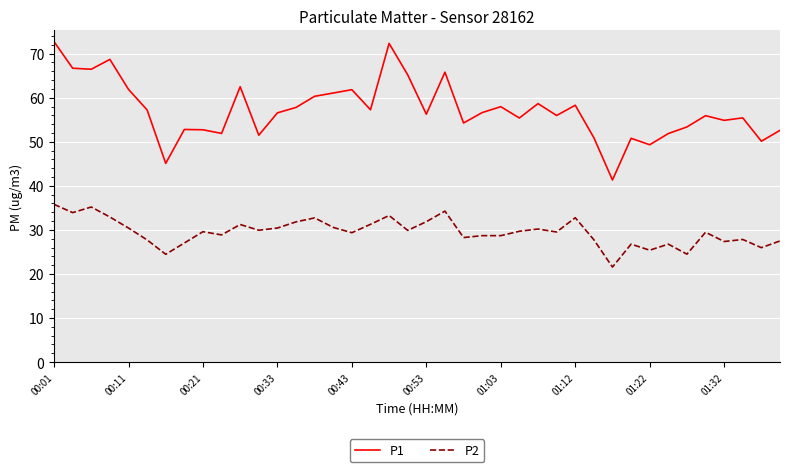

True or false: P1 and P2 cross at least once.

False